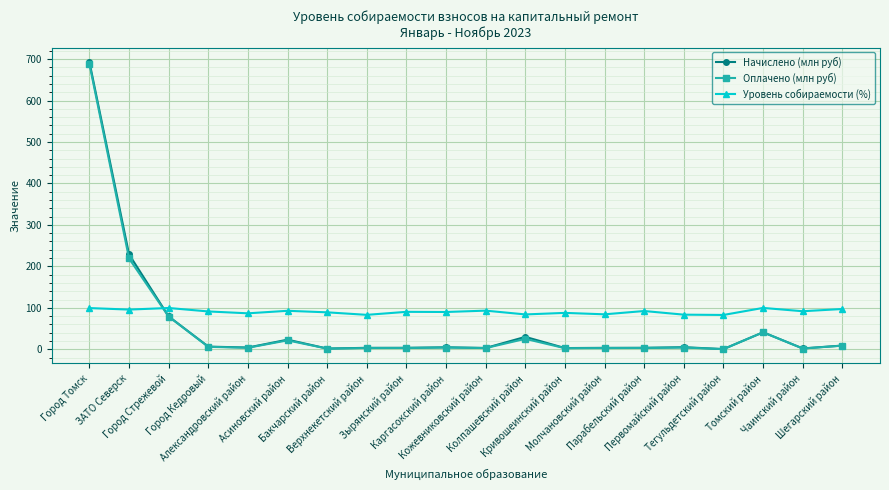

What is the lowest value of the Уровень собираемости (%) series?

82.7